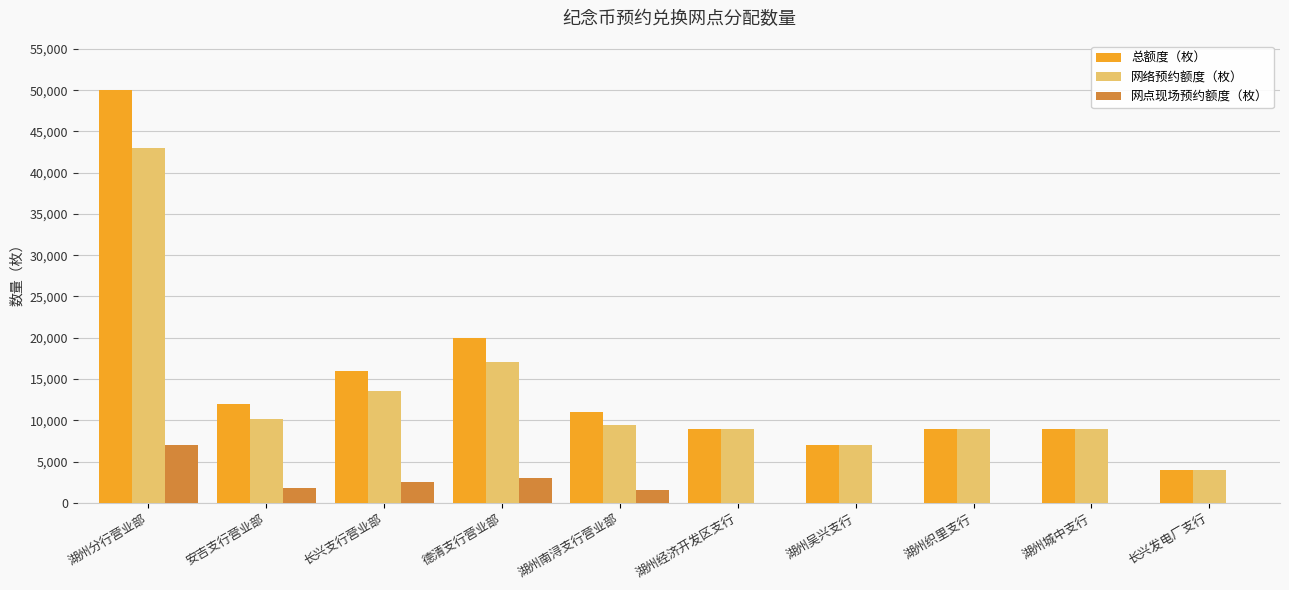

Is the value of 网点现场预约额度（枚） at 湖州织里支行 greater than the value of 网络预约额度（枚） at 湖州经济开发区支行?

No